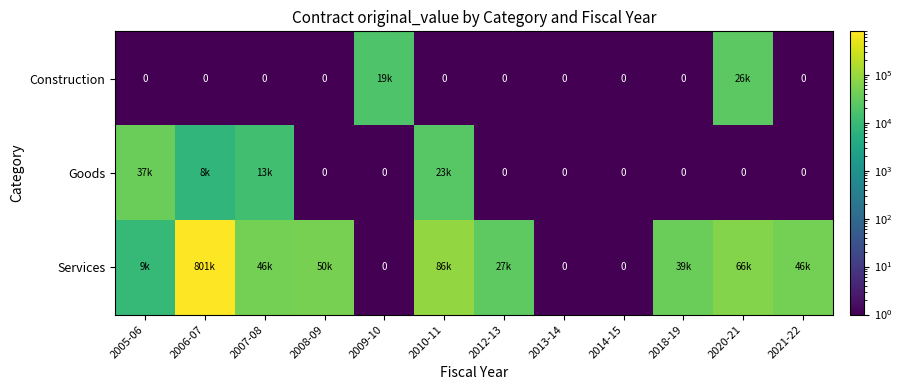

Is it true that Services equals 78310.5 at 2007-08?

False